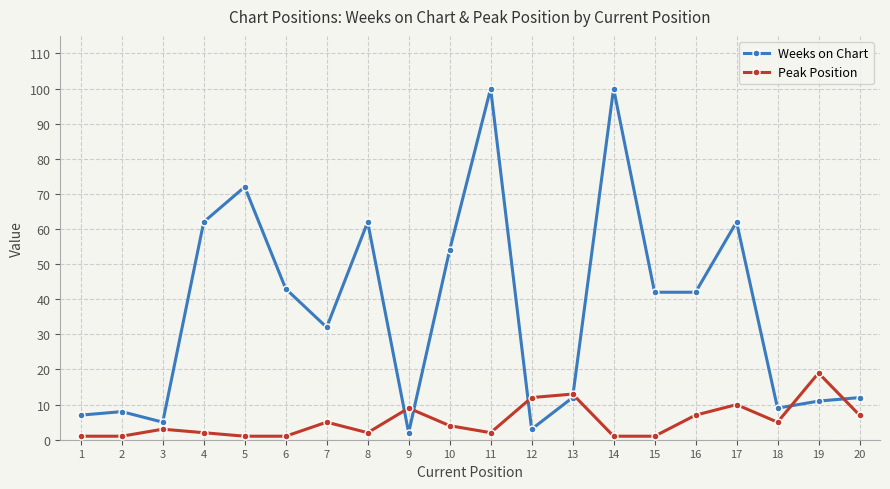

Reading left to right, list all the values displayed in this chart.

Weeks on Chart: 1=7	2=8	3=5	4=62	5=72	6=43	7=32	8=62	9=2	10=54	11=100	12=3	13=12	14=100	15=42	16=42	17=62	18=9	19=11	20=12
Peak Position: 1=1	2=1	3=3	4=2	5=1	6=1	7=5	8=2	9=9	10=4	11=2	12=12	13=13	14=1	15=1	16=7	17=10	18=5	19=19	20=7